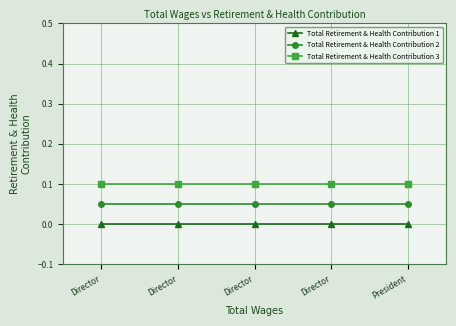

Which category has the lowest value in the Total Retirement & Health Contribution 2 series?

Director